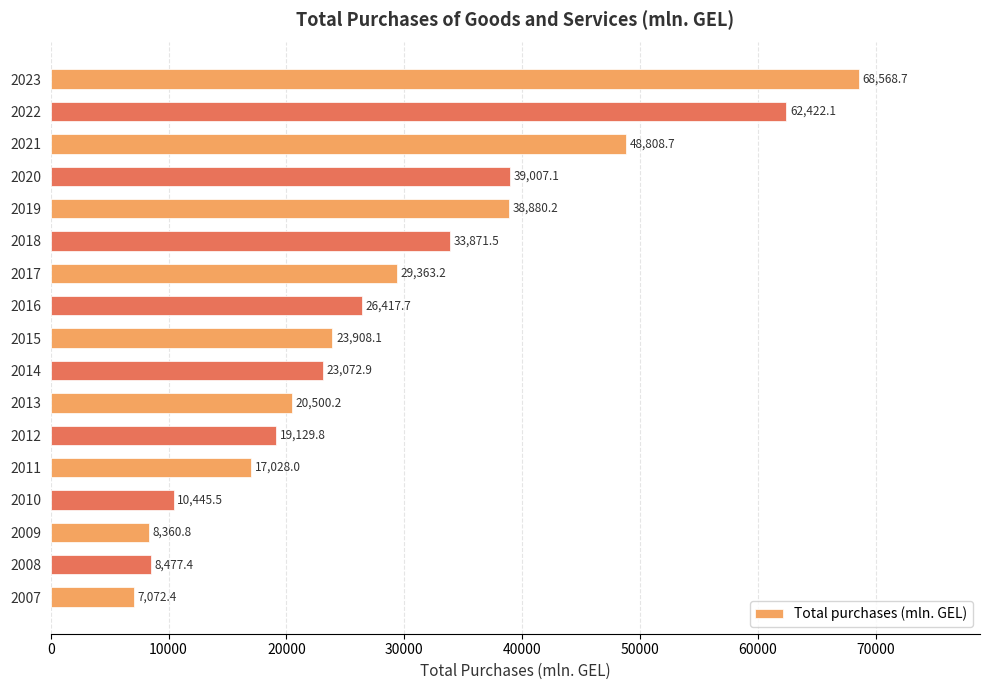

What is the difference between the second highest and second lowest values?

54061.3